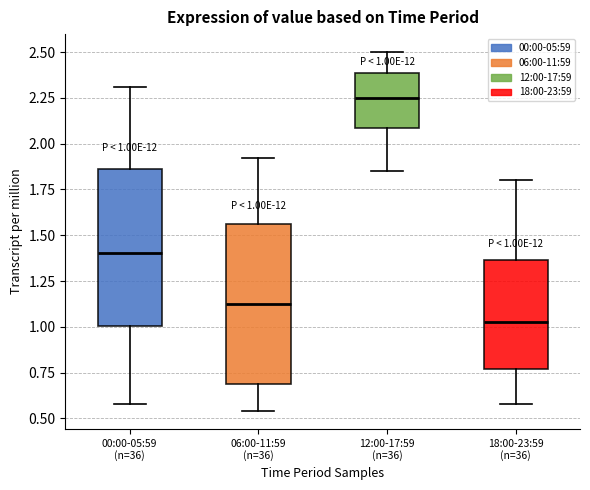

Which box has the highest median line?

12:00-17:59 (n=36)